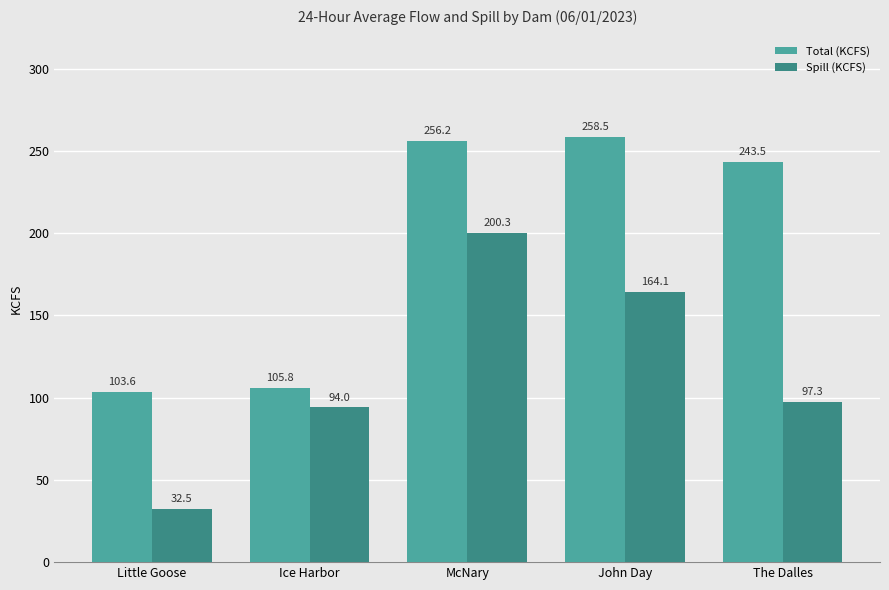

What is the difference between the second highest and second lowest values in the Spill (KCFS) series?

70.1